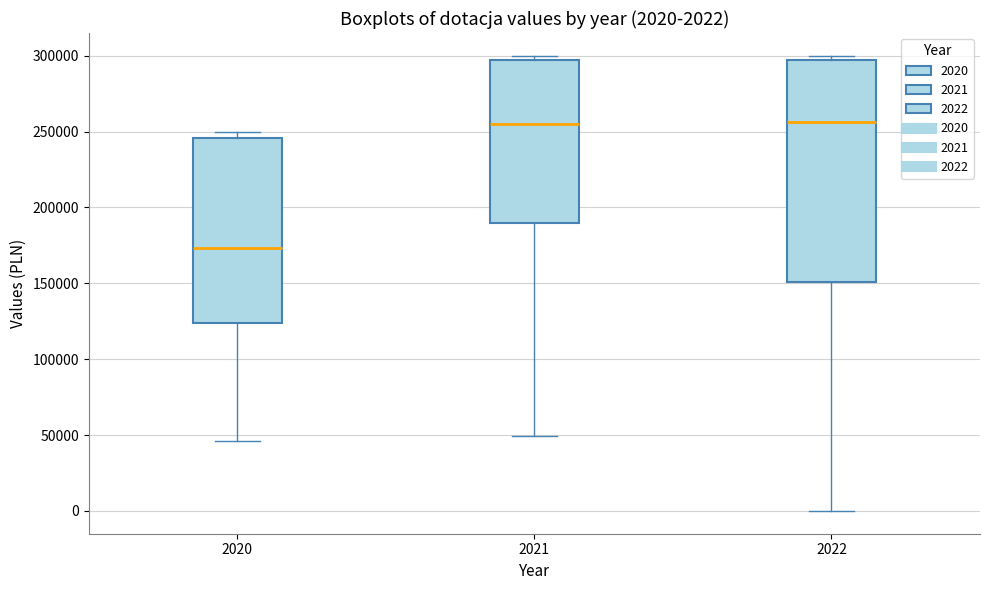

Which box is the tallest, from its lower edge to its upper edge?

2022